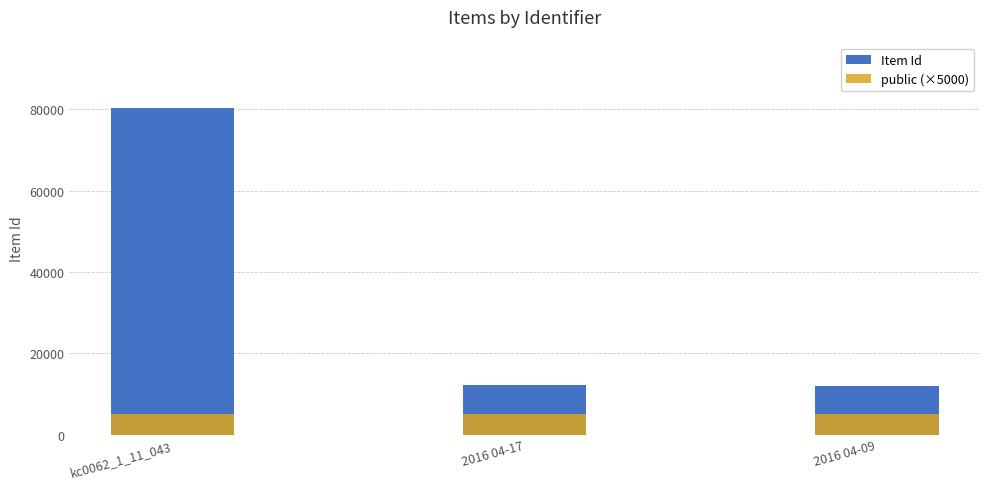

What is the maximum value for public (×5000)?

5000